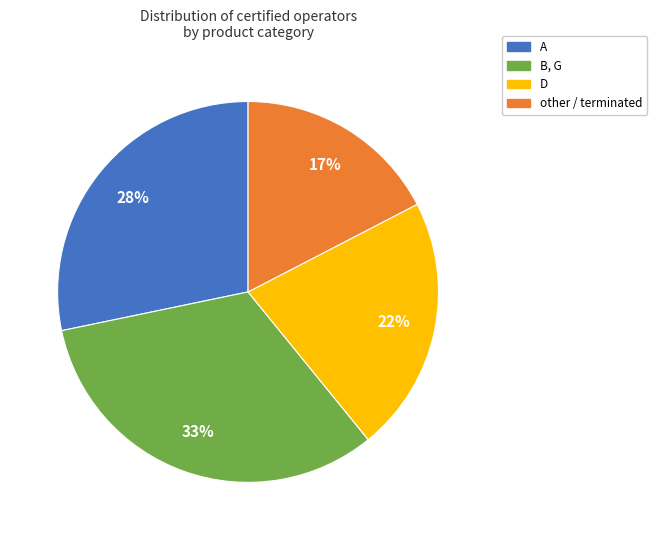

How many segments does this pie chart have?

4